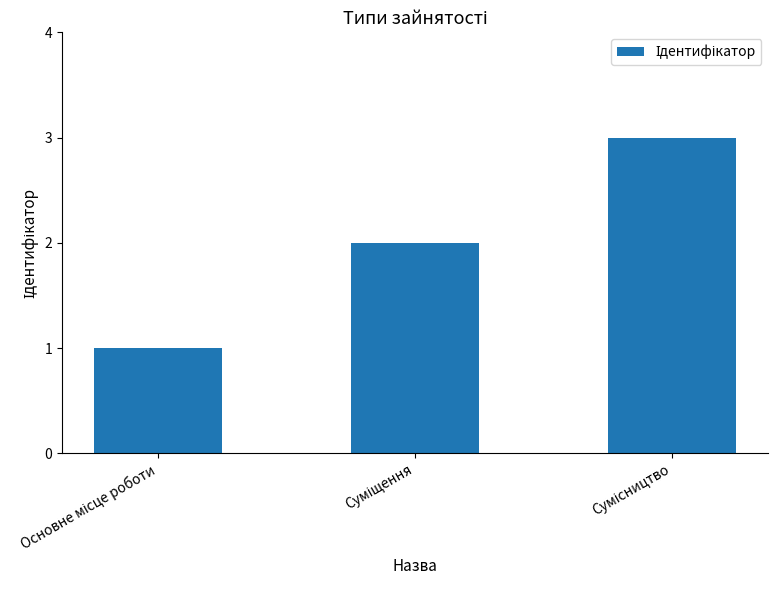

What is the greatest value displayed?

3